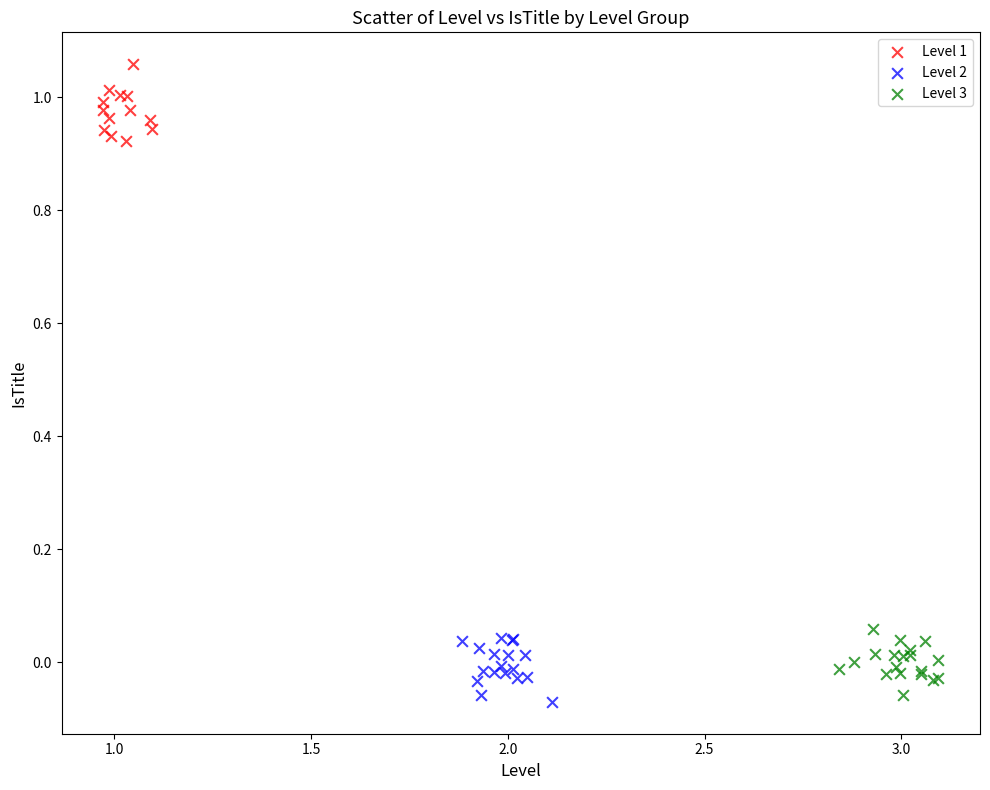

What are all the series names shown in the legend?

Level 1, Level 2, Level 3